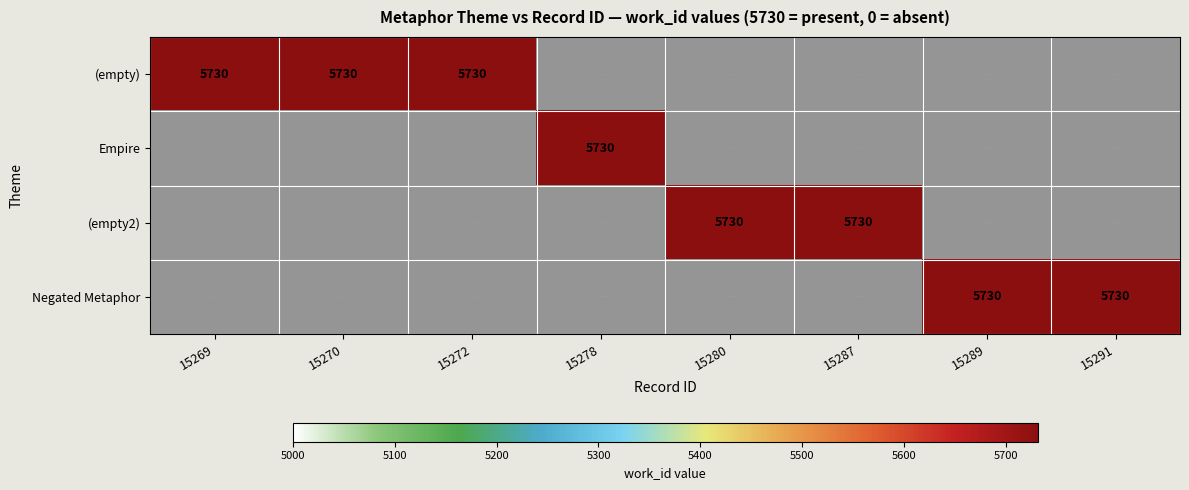

Rank the categories by (empty2) value from highest to lowest.

15280, 15287, 15269, 15270, 15272, 15278, 15289, 15291